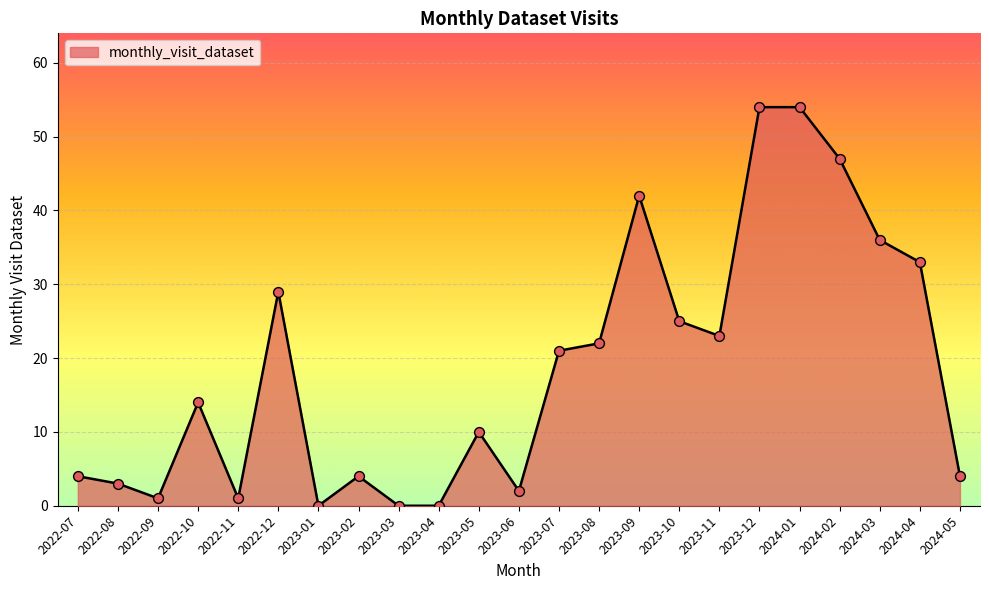

What is the change in value from 2023-01 to 2024-05?

+4